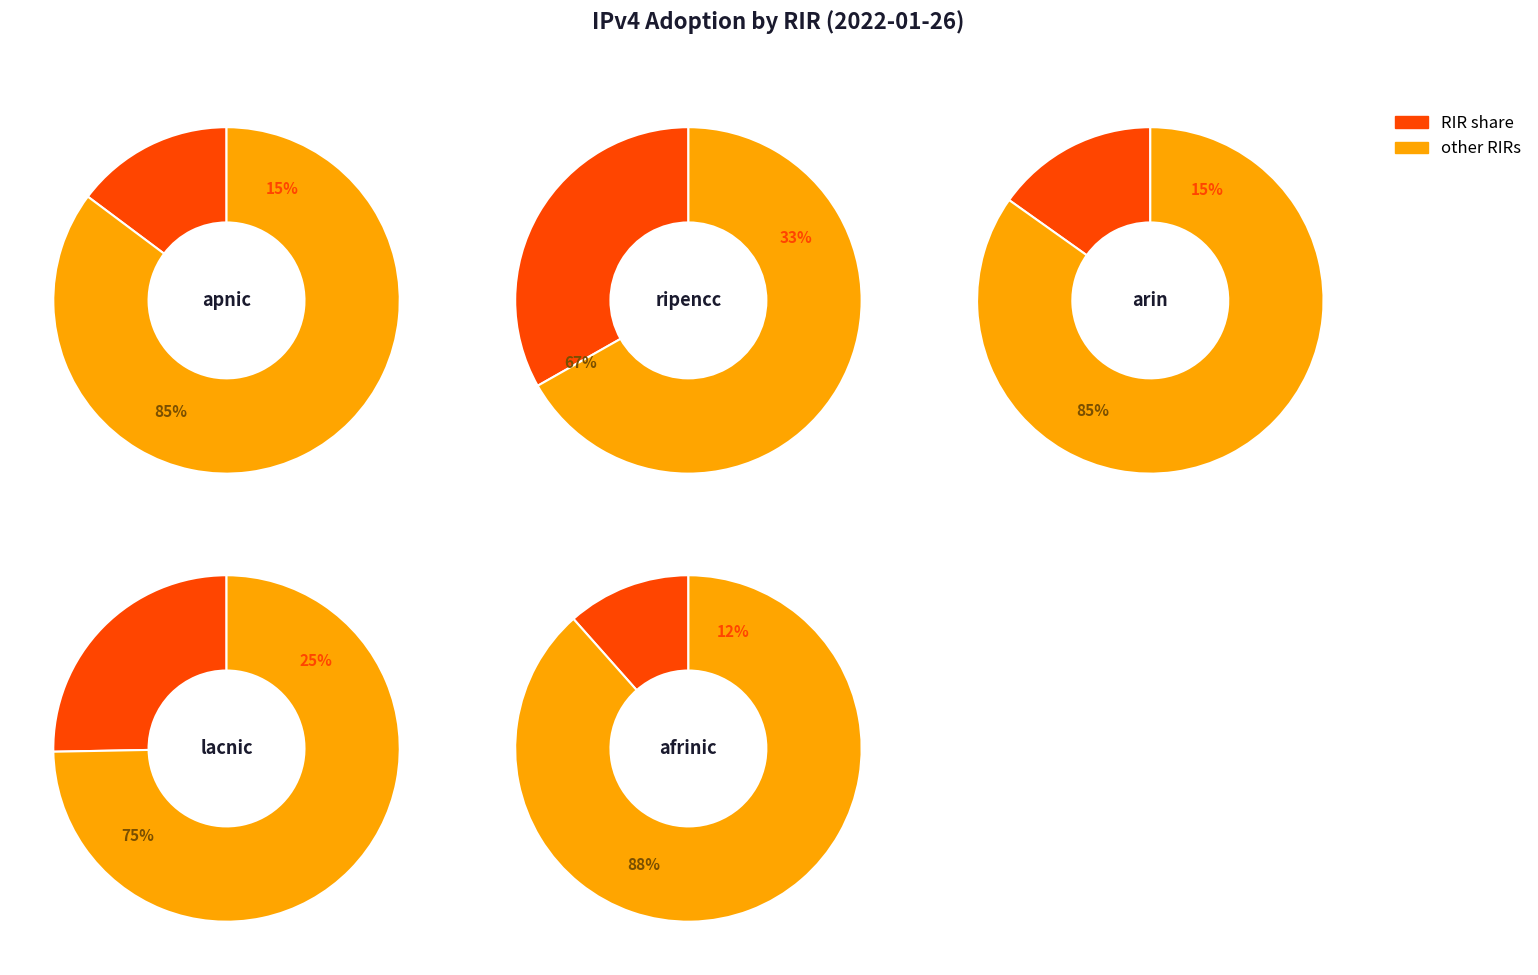

Which category has the biggest portion of the pie?

ripencc